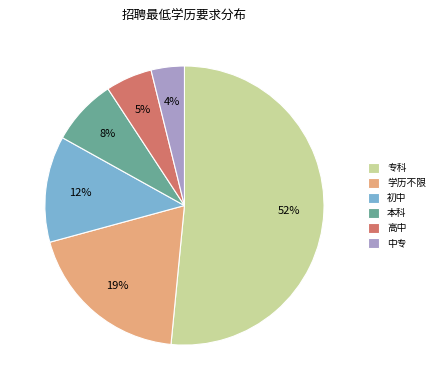

True or false: 初中 accounts for 1% of the total.

False